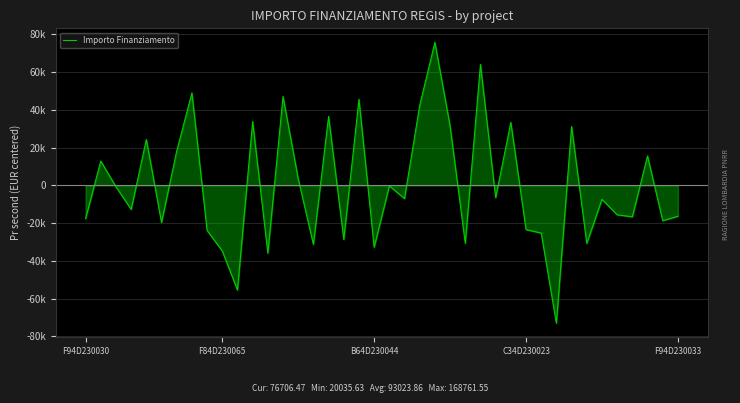

What is the label of the 10th point from the right?

30